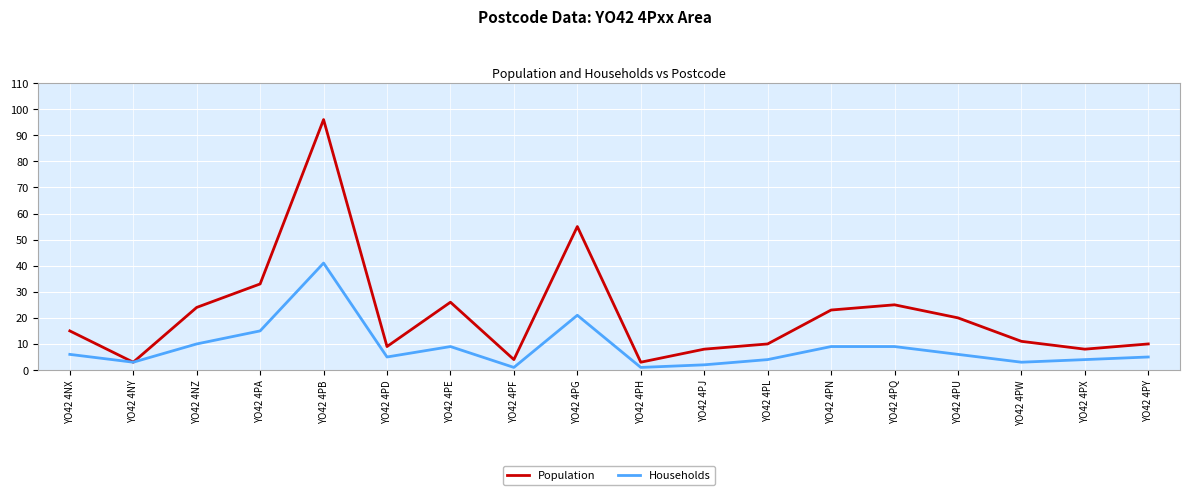

Which series has the largest total across all categories?

Population